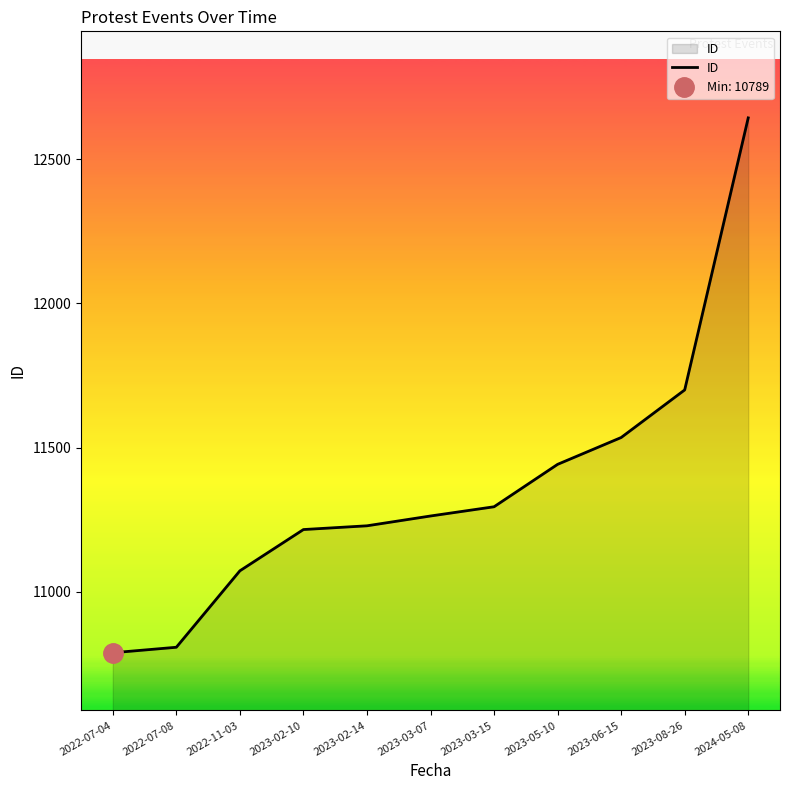

Reading left to right, list all the values displayed in this chart.

10789	10808	11073	11216	11229	11263	11295	11442	11535	11700	12643